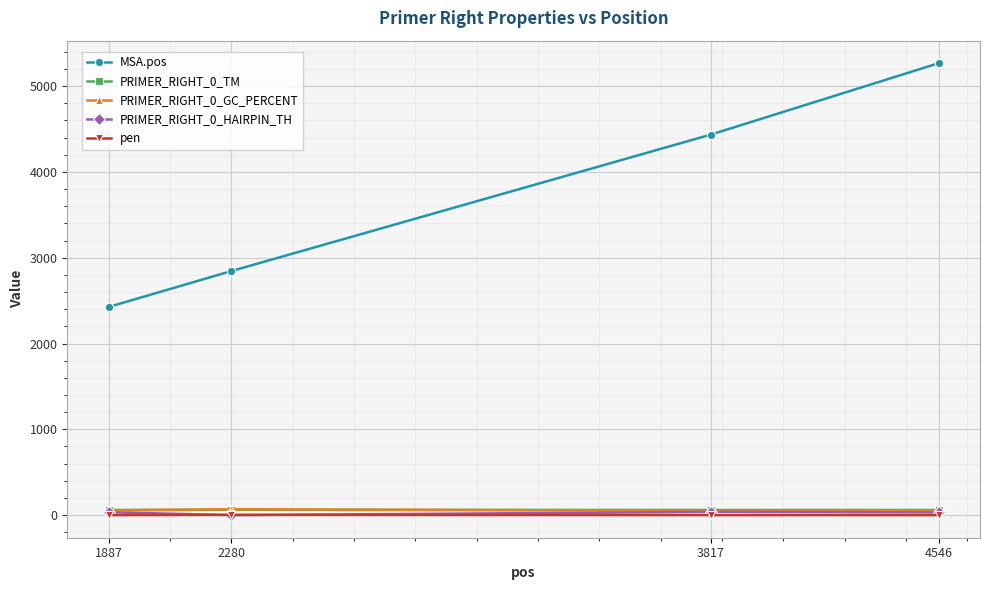

What is the value of the PRIMER_RIGHT_0_GC_PERCENT point at the 1st from the left?

55.0